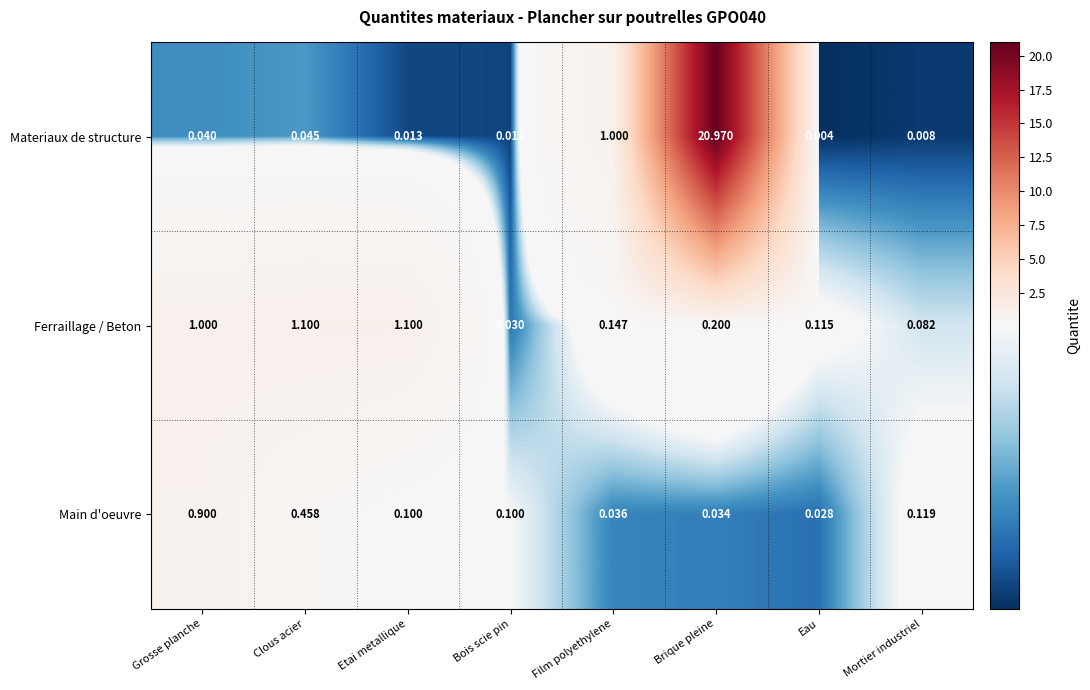

Rank the series at Bois scie pin from lowest to highest value.

Materiaux de structure, Ferraillage / Beton, Main d'oeuvre